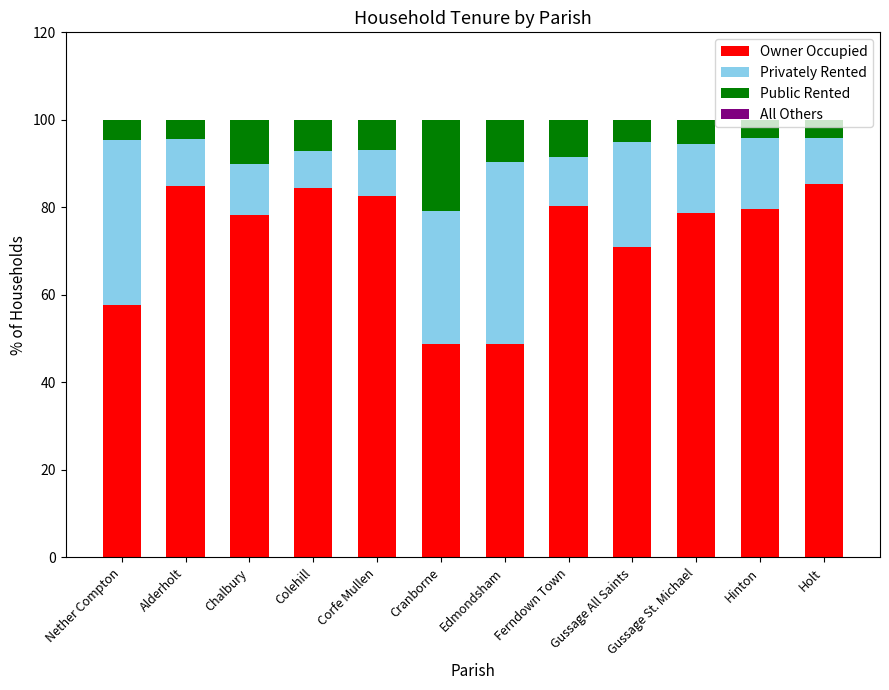

At which label is Owner Occupied closest to 67?

Gussage All Saints